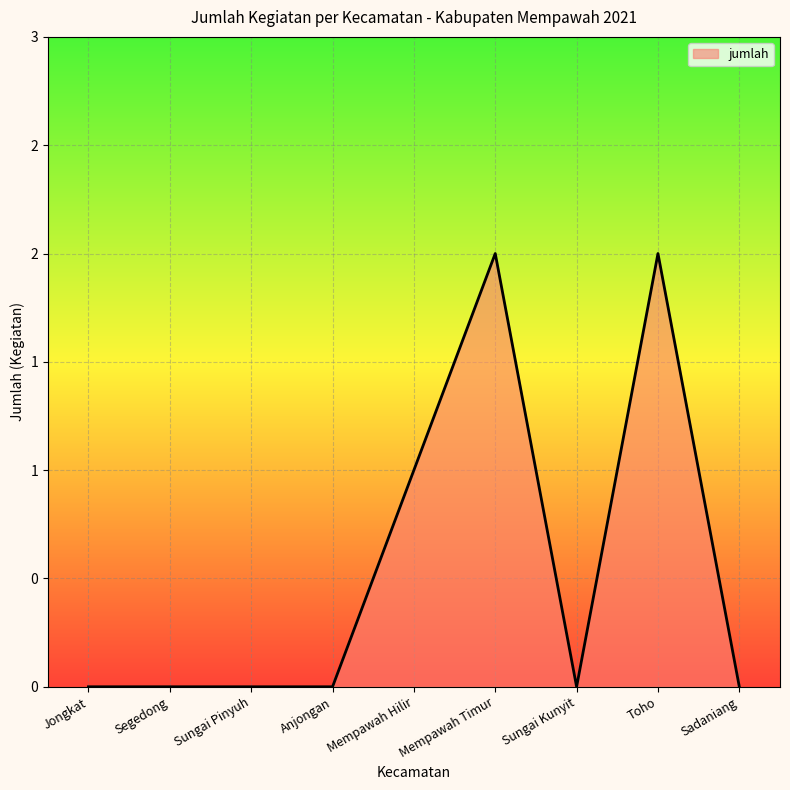

List the labels in order of value, largest first.

Mempawah Timur, Toho, Mempawah Hilir, Jongkat, Segedong, Sungai Pinyuh, Anjongan, Sungai Kunyit, Sadaniang